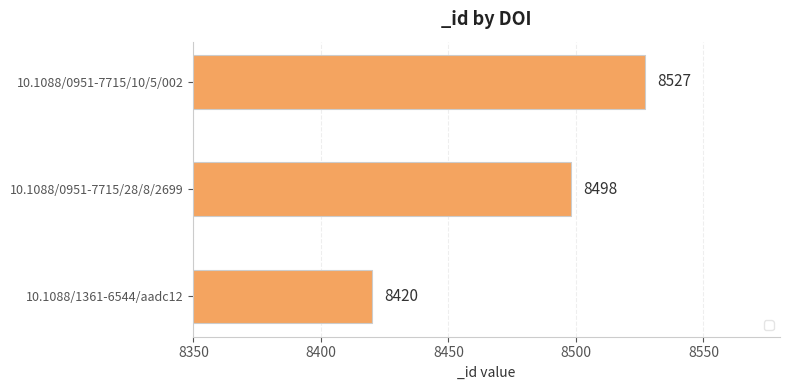

Between 10.1088/0951-7715/28/8/2699 and 10.1088/0951-7715/10/5/002, which is larger?

10.1088/0951-7715/10/5/002